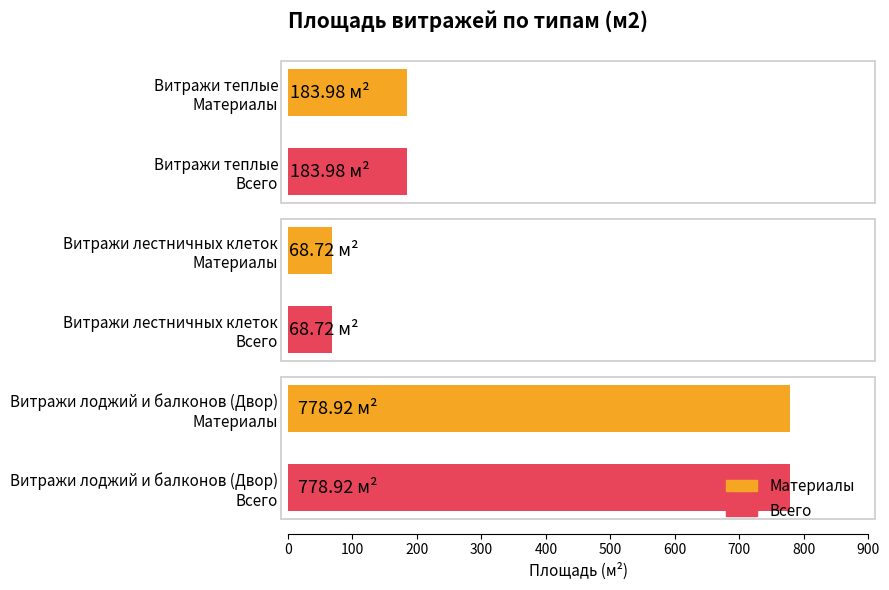

What is the average value?

343.9